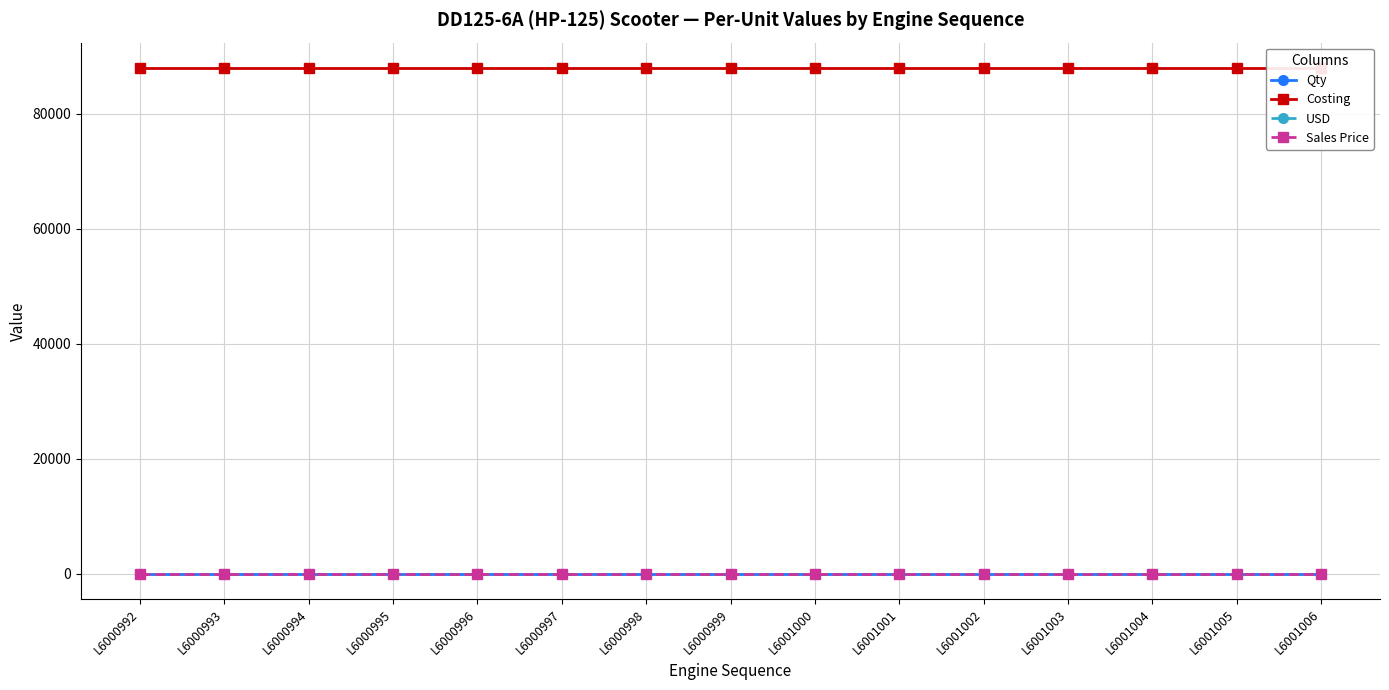

The value of Sales Price at L6001004 is 0. True or false?

True